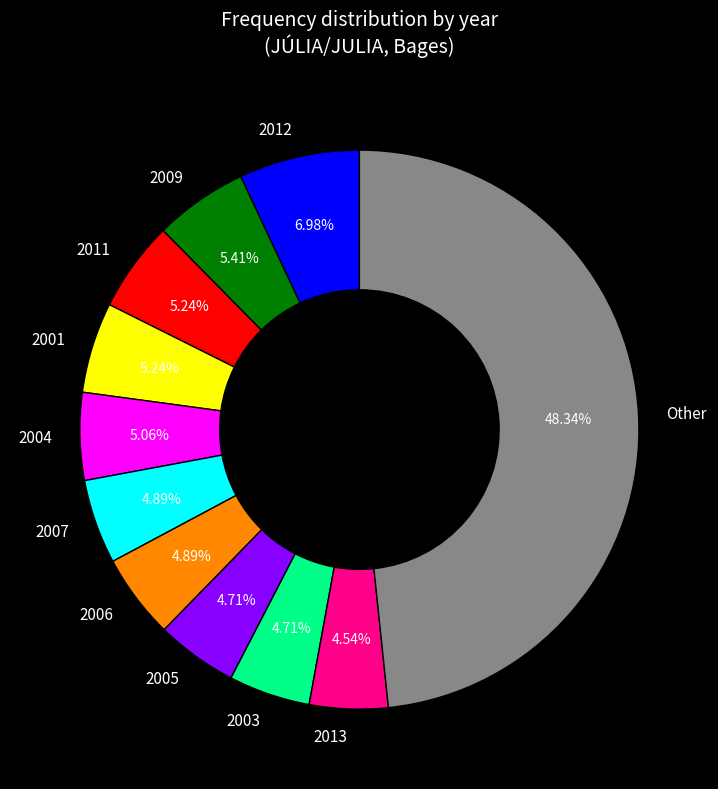

Is 2003 the majority of the pie?

No